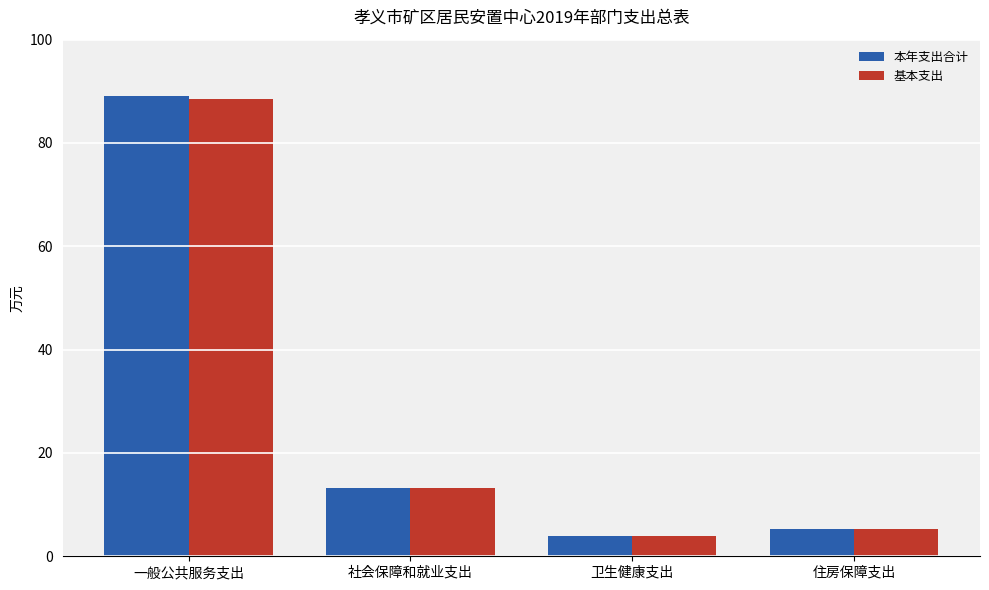

Which series changed the most between 一般公共服务支出 and 社会保障和就业支出?

本年支出合计